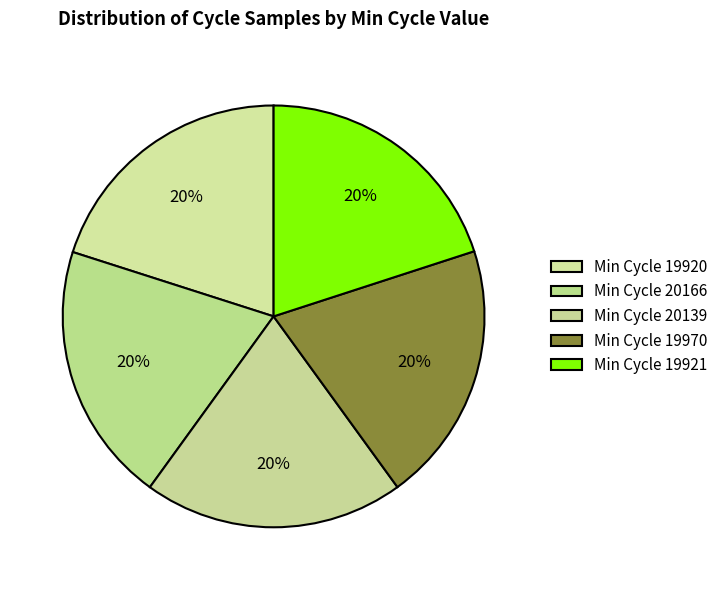

To the nearest percent, what is the average slice percentage?

20%